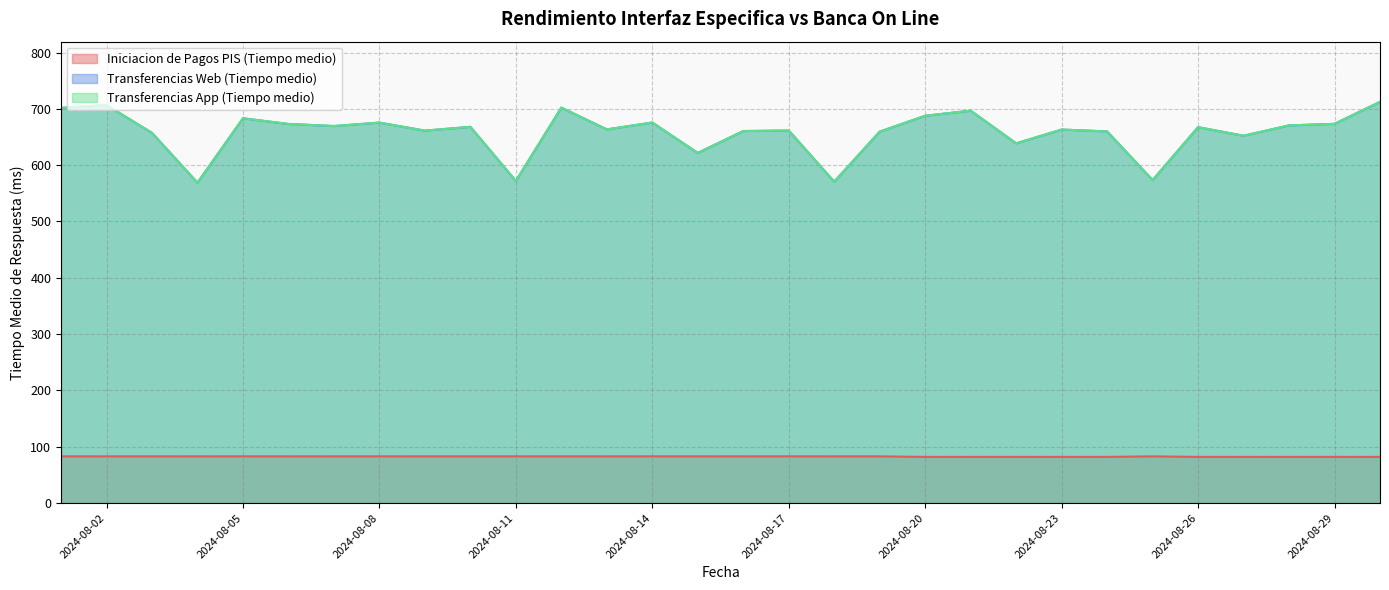

What is the spread (max minus min) of values at 2024-08-02?

623.7